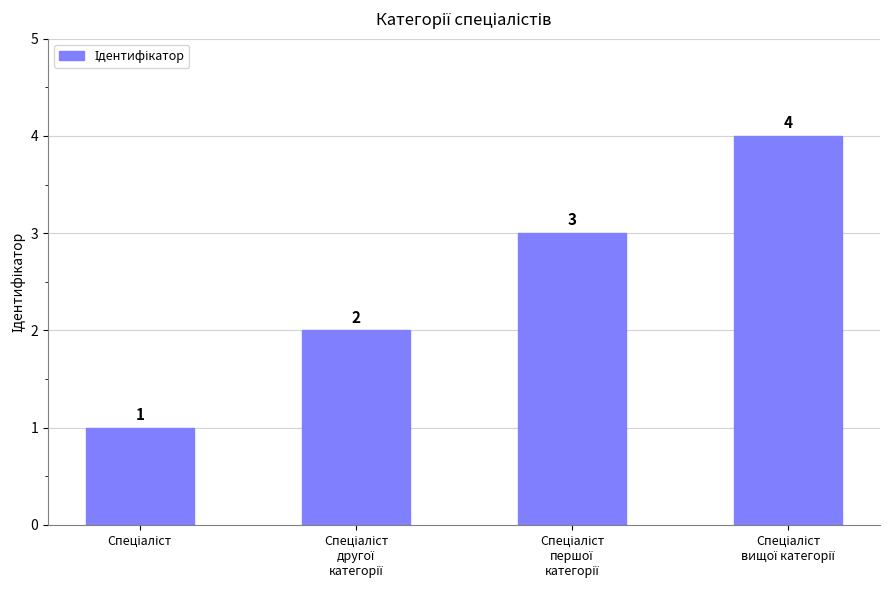

What is the maximum value shown in the chart?

4